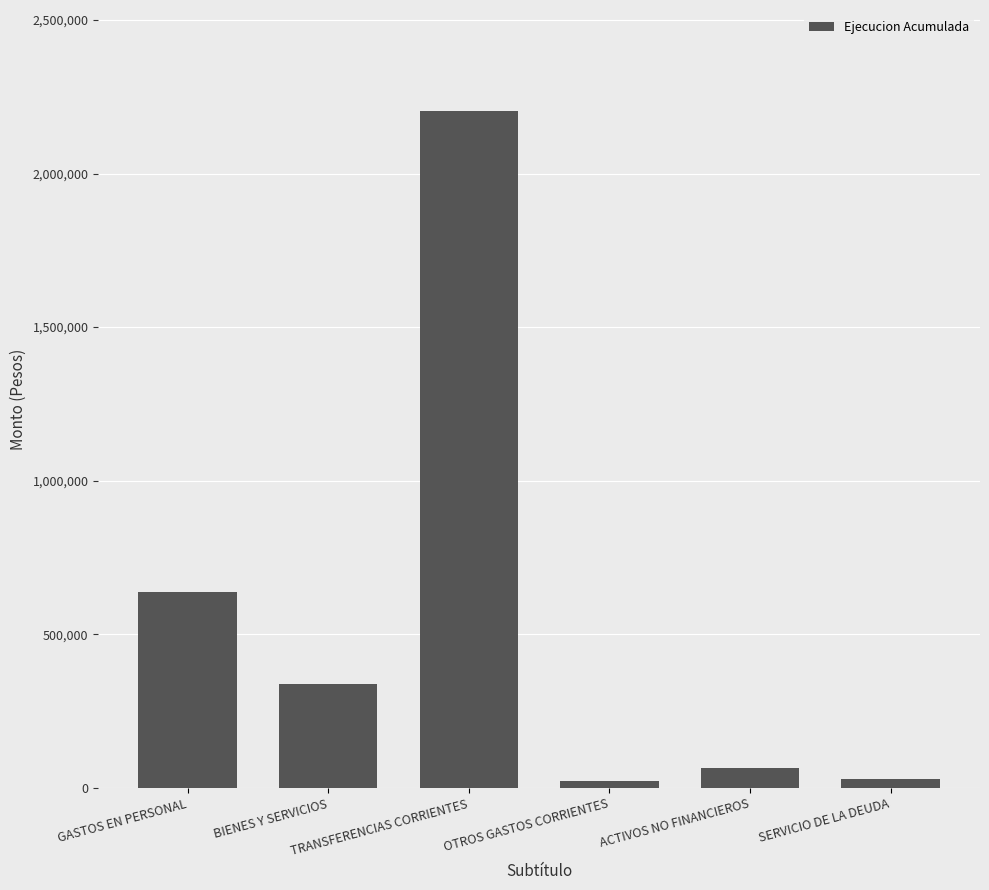

What is the greatest value displayed?

2202028